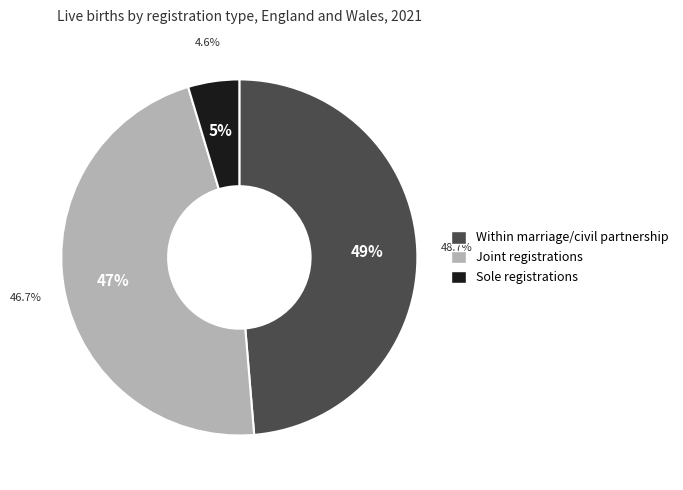

Is it true that Joint registrations is 52% of the pie?

False